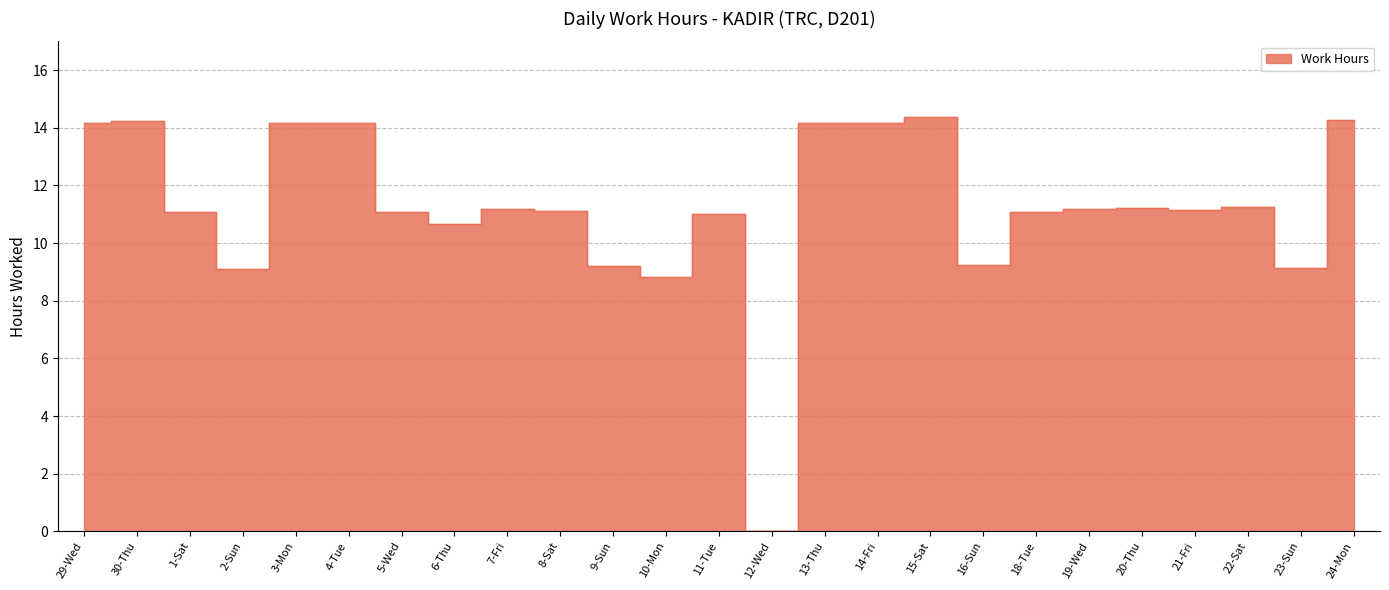

What is the maximum value shown in the chart?

14.4